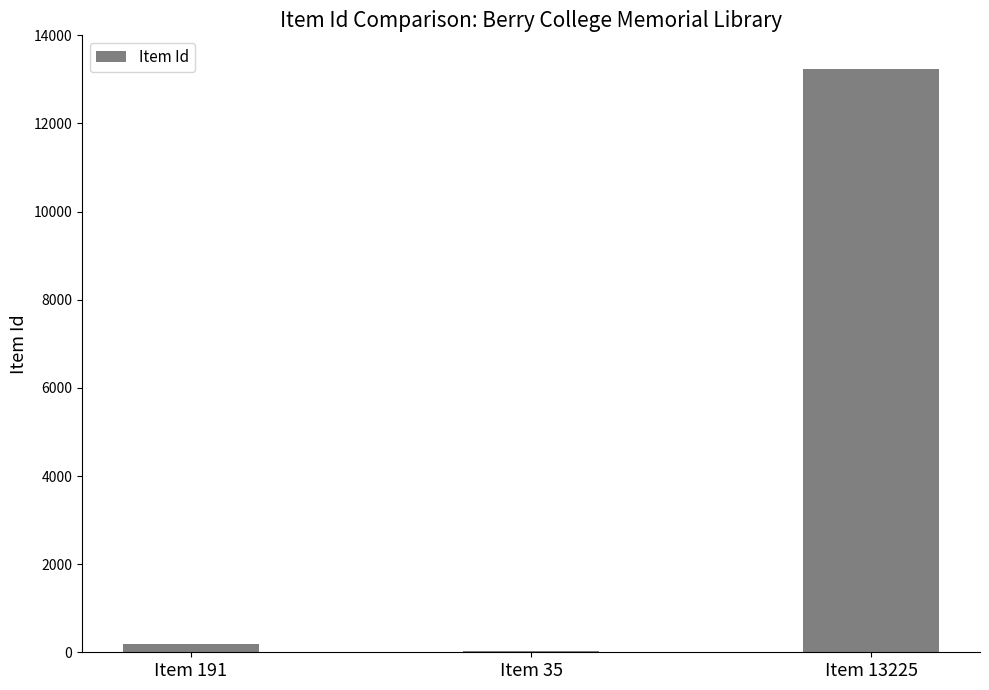

What is the approximate value at Item 191, to the nearest 100?

200